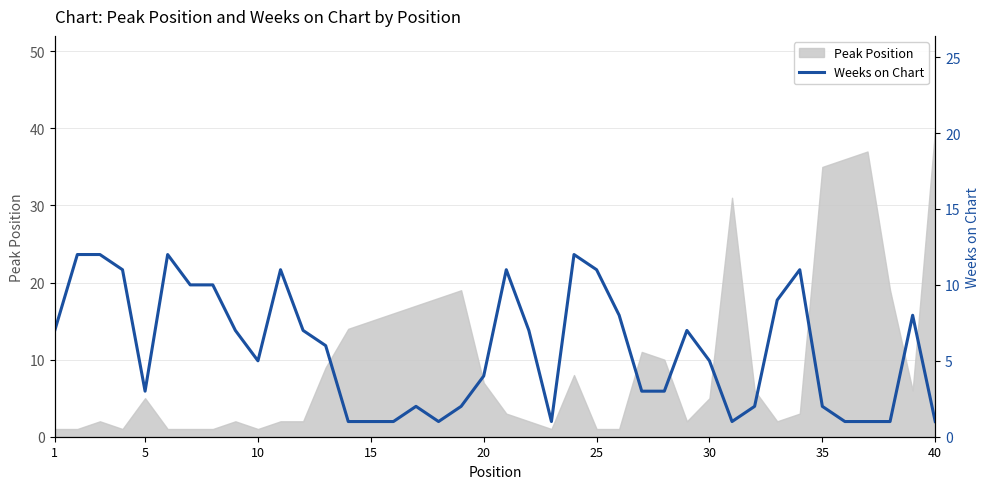

The value of Peak Position at 20 is 7. True or false?

True